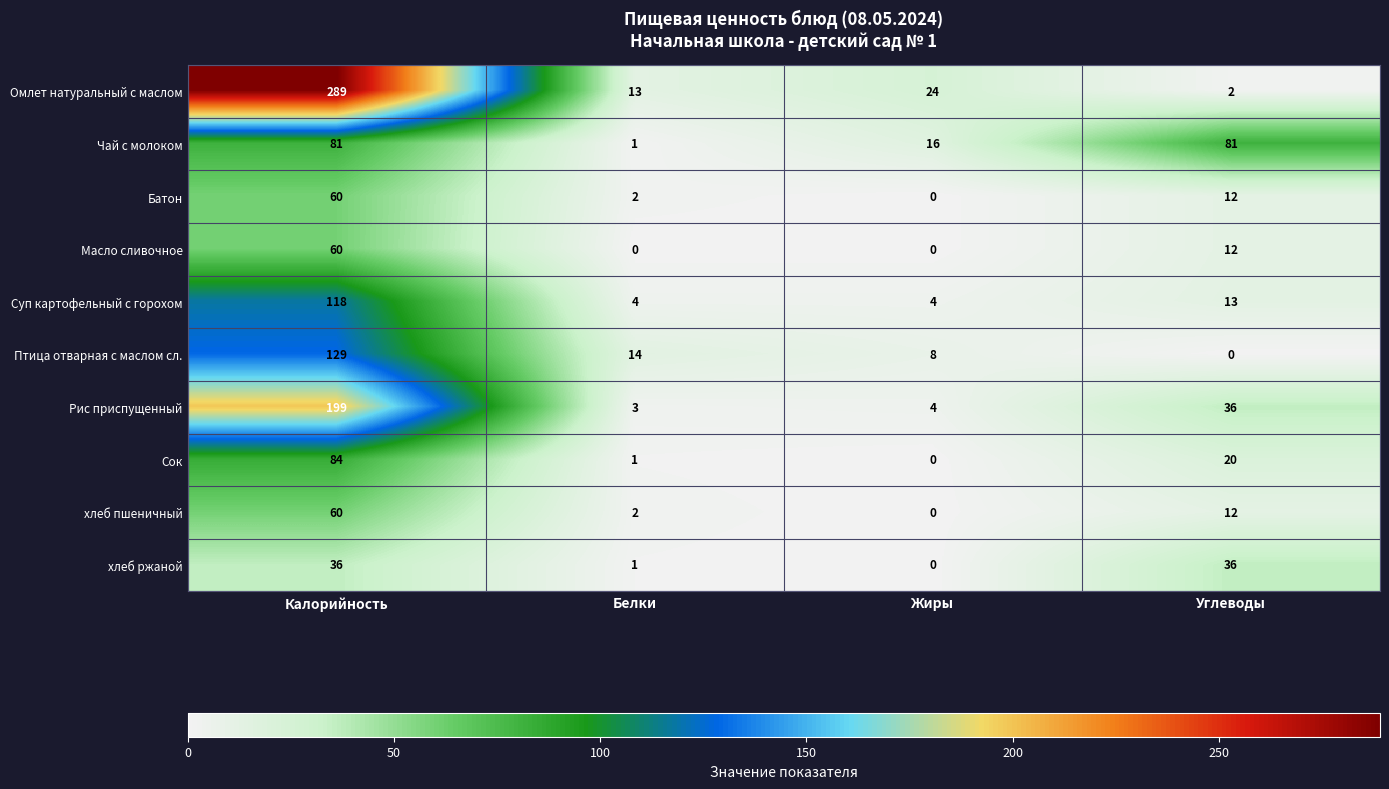

At which category is the sum across all series the highest?

Калорийность